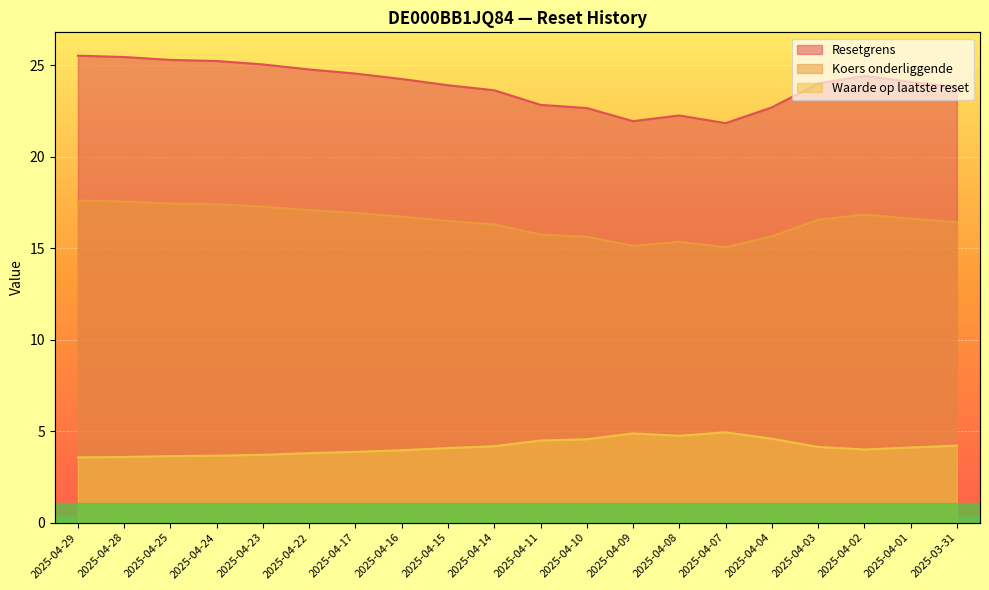

The value of Resetgrens at 2025-04-09 is 30.4. True or false?

False